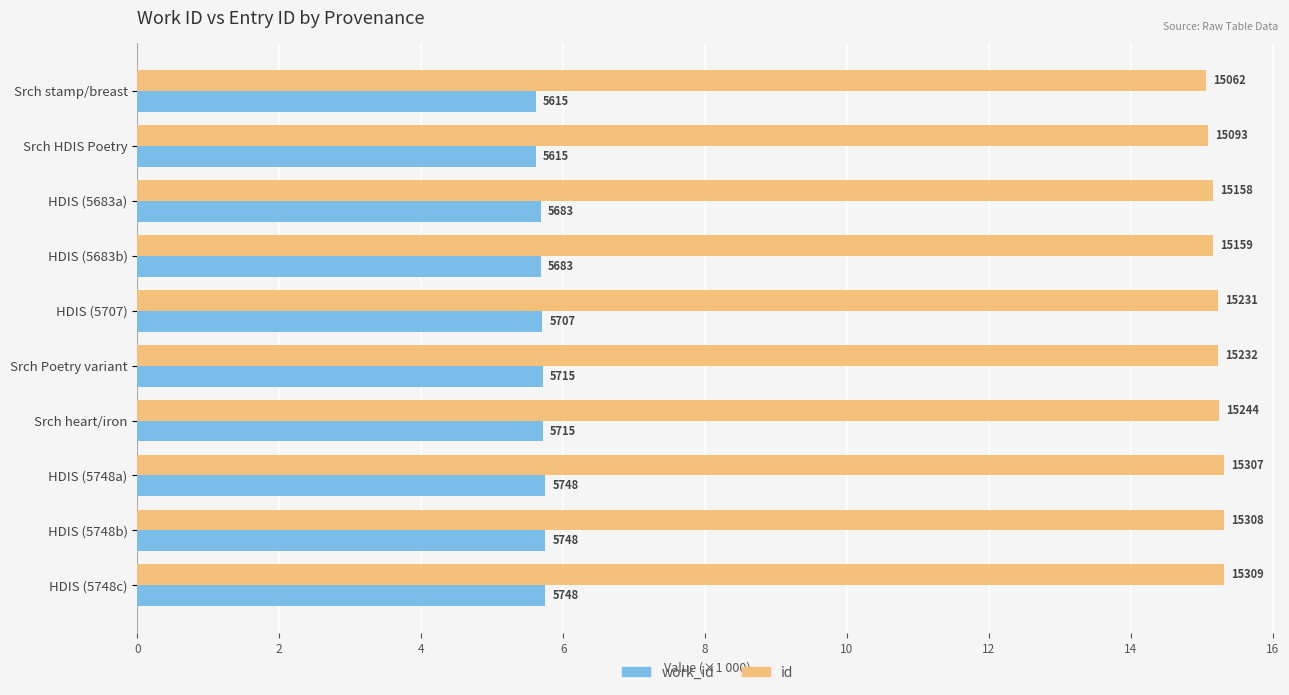

What are all the series names shown in the legend?

work_id, id